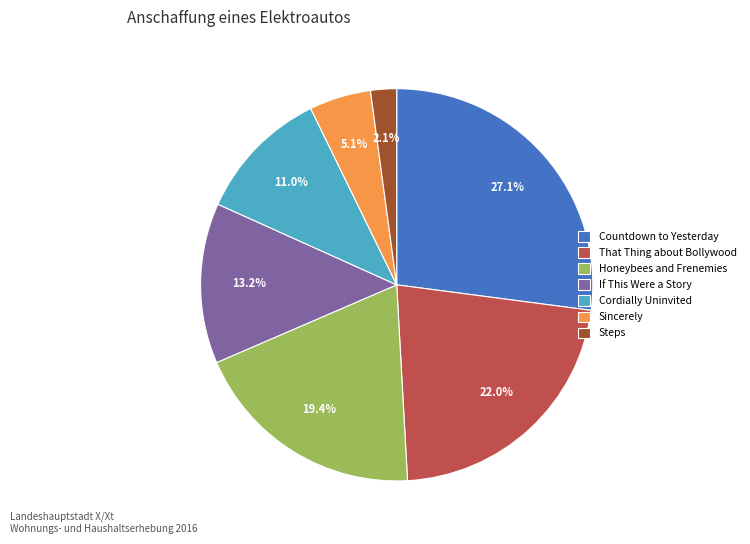

What is the smallest slice in the pie chart?

Steps